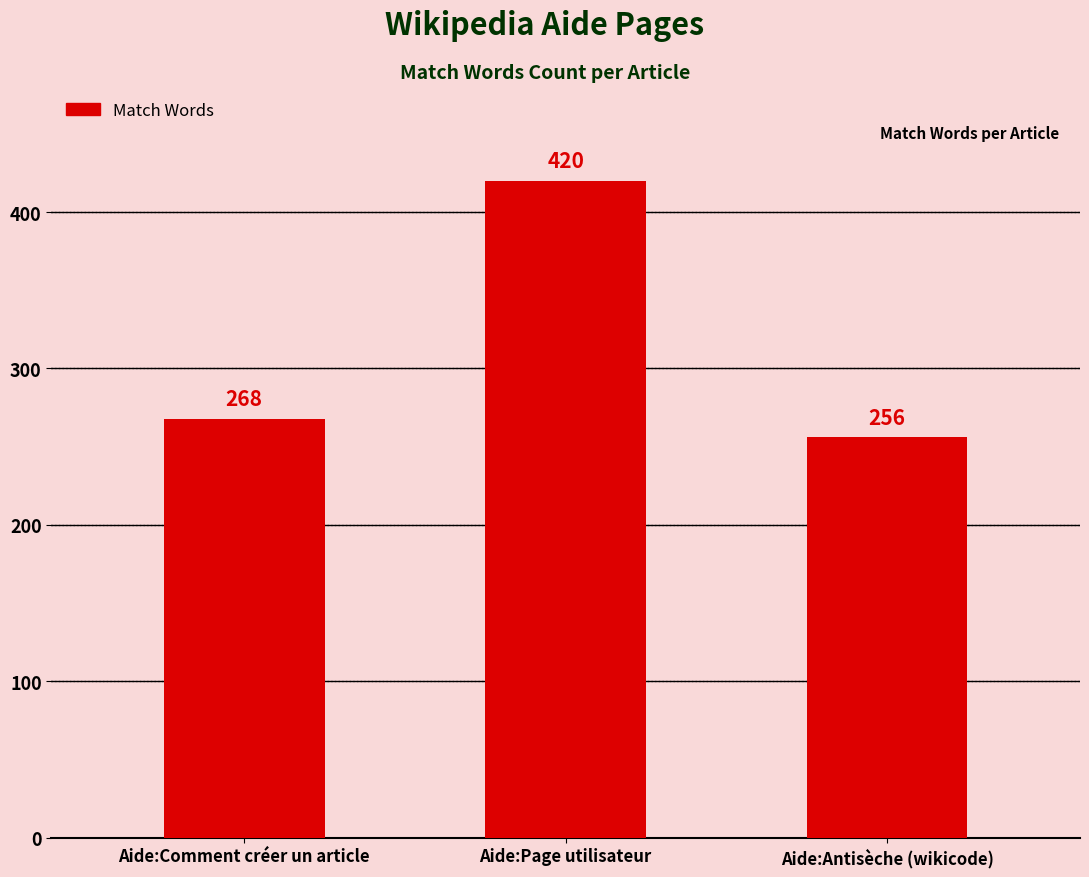

Reading left to right, what are all the values shown in this chart?

Aide:Comment créer un article=268	Aide:Page utilisateur=420	Aide:Antisèche (wikicode)=256